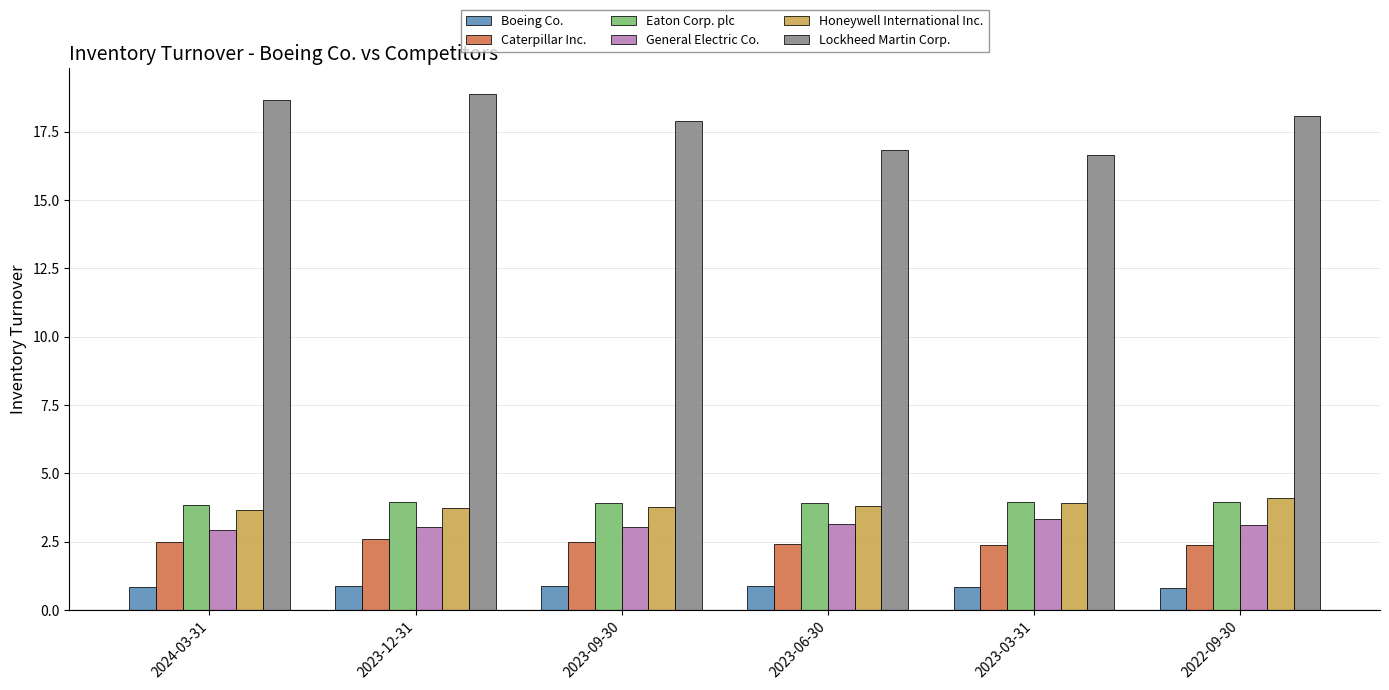

What are all the series names shown in the legend?

Boeing Co., Caterpillar Inc., Eaton Corp. plc, General Electric Co., Honeywell International Inc., Lockheed Martin Corp.